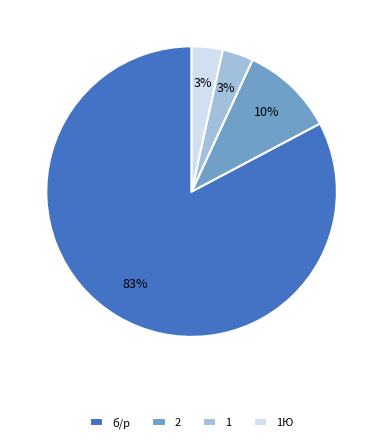

To the nearest percent, what is the difference between the 1Ю and 2 slice percentages?

7%